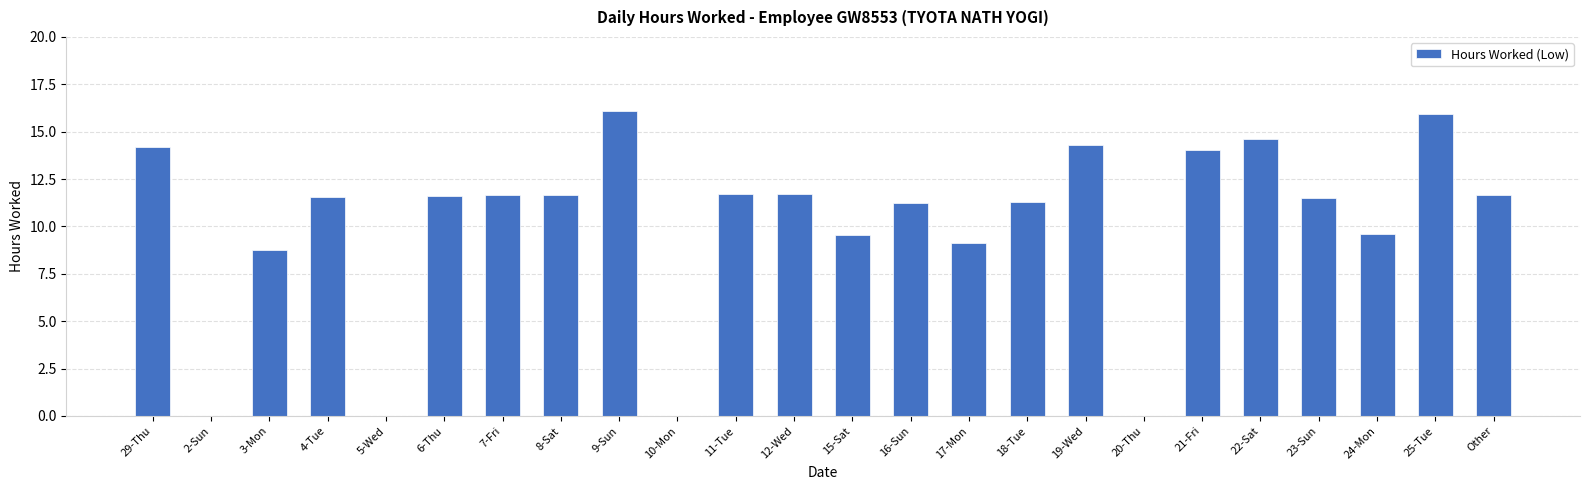

Which has a higher value, 22-Sat or 17-Mon?

22-Sat